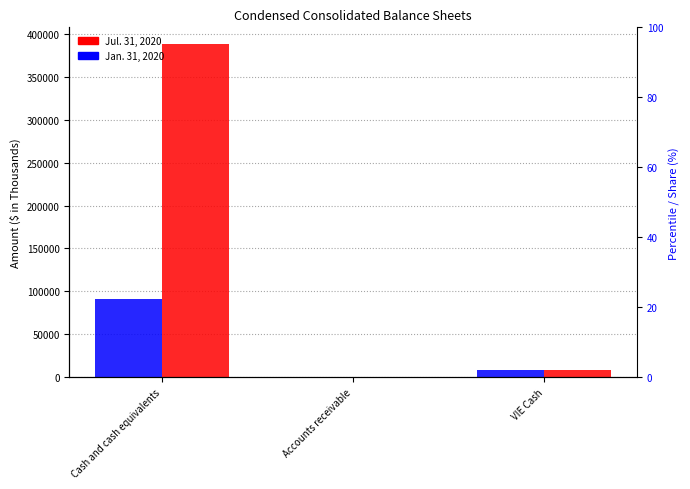

What is the sum of the Jan. 31, 2020 values at VIE Cash and Accounts receivable?

8892